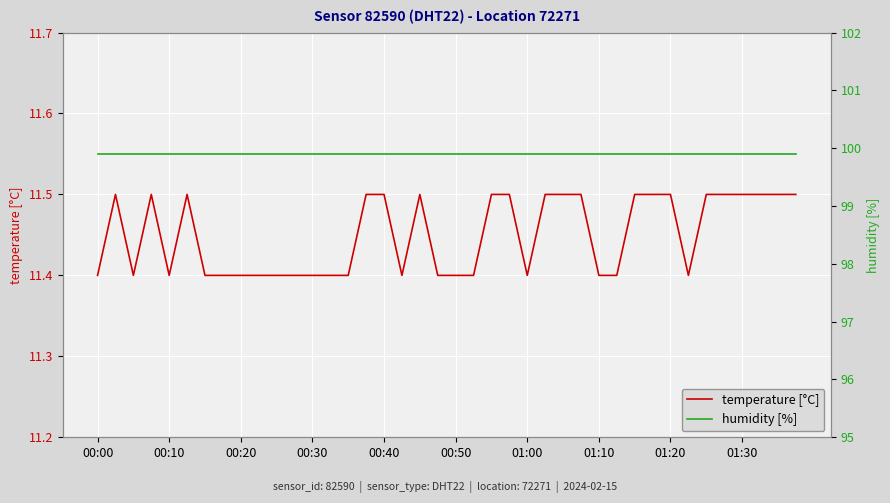

What is the highest value of the temperature [°C] series?

11.5